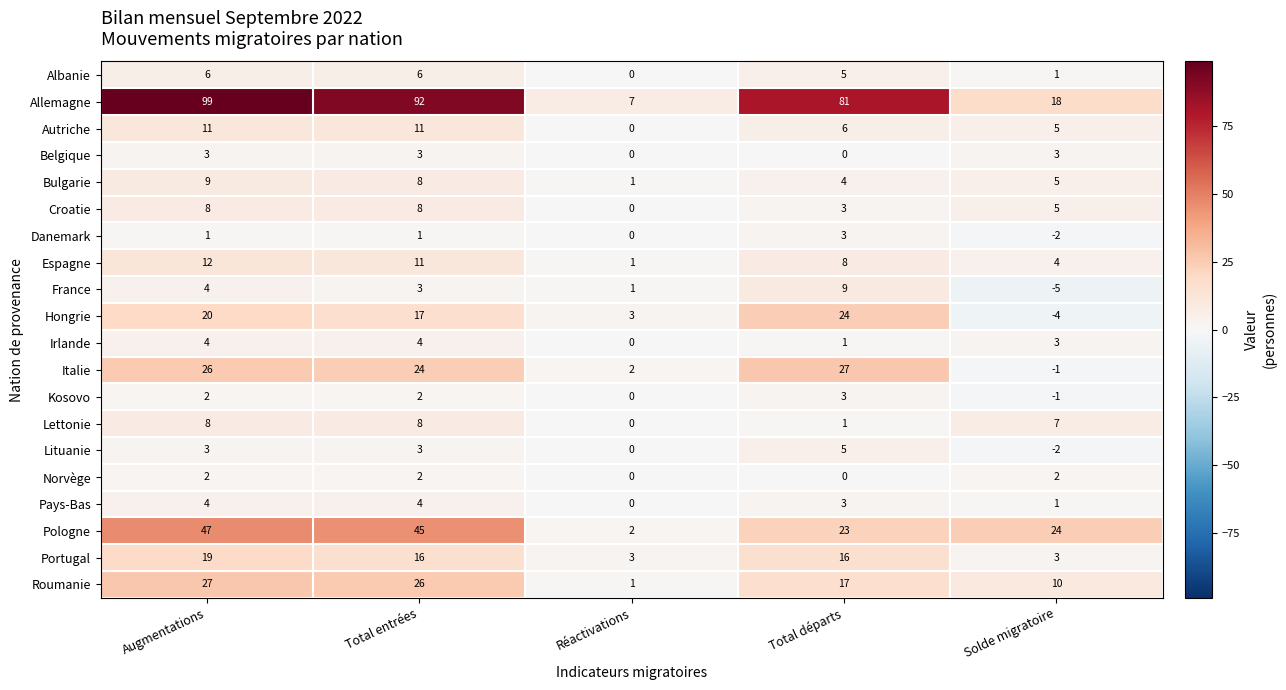

What is the minimum value shown in the chart?

-5